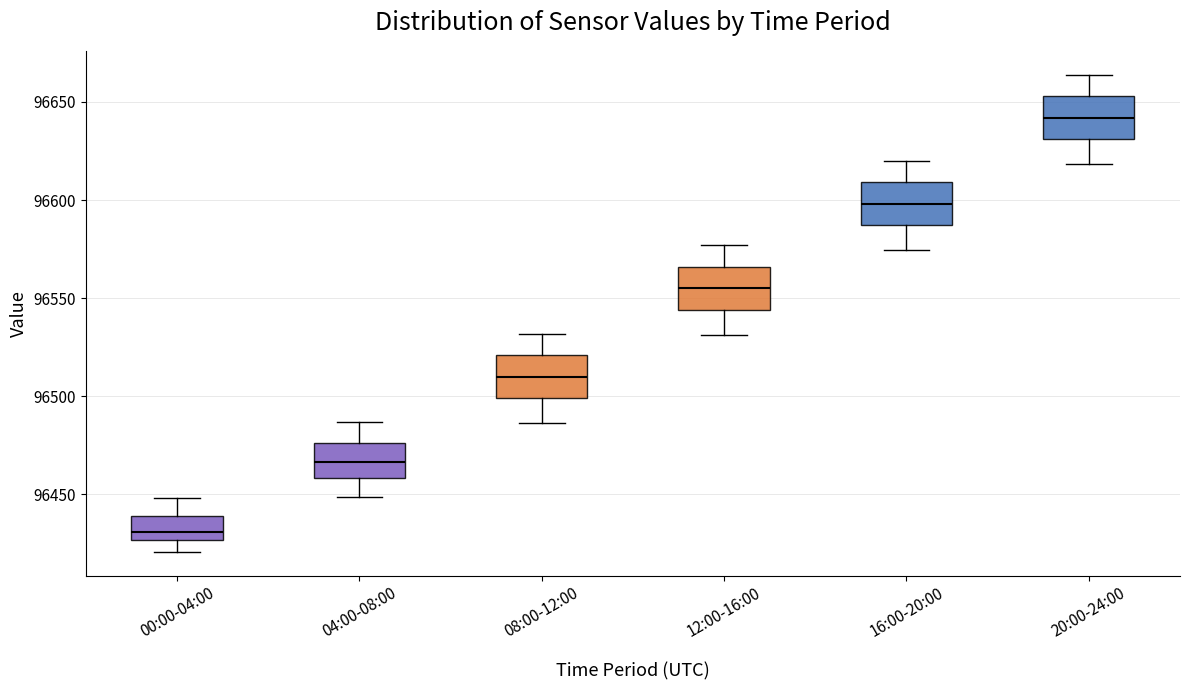

Reading left to right, read every box against the y-axis: the position of its median line, the range the box covers, and the ends of its whiskers. The values are not printed on the chart, so give them approximately, as read against the axis.

00:00-04:00: median 96430, box 96425 to 96440, whiskers 96420 to 96450
04:00-08:00: median 96465, box 96460 to 96475, whiskers 96450 to 96485
08:00-12:00: median 96510, box 96500 to 96520, whiskers 96485 to 96530
12:00-16:00: median 96555, box 96545 to 96565, whiskers 96530 to 96575
16:00-20:00: median 96600, box 96585 to 96610, whiskers 96575 to 96620
20:00-24:00: median 96640, box 96630 to 96655, whiskers 96620 to 96665